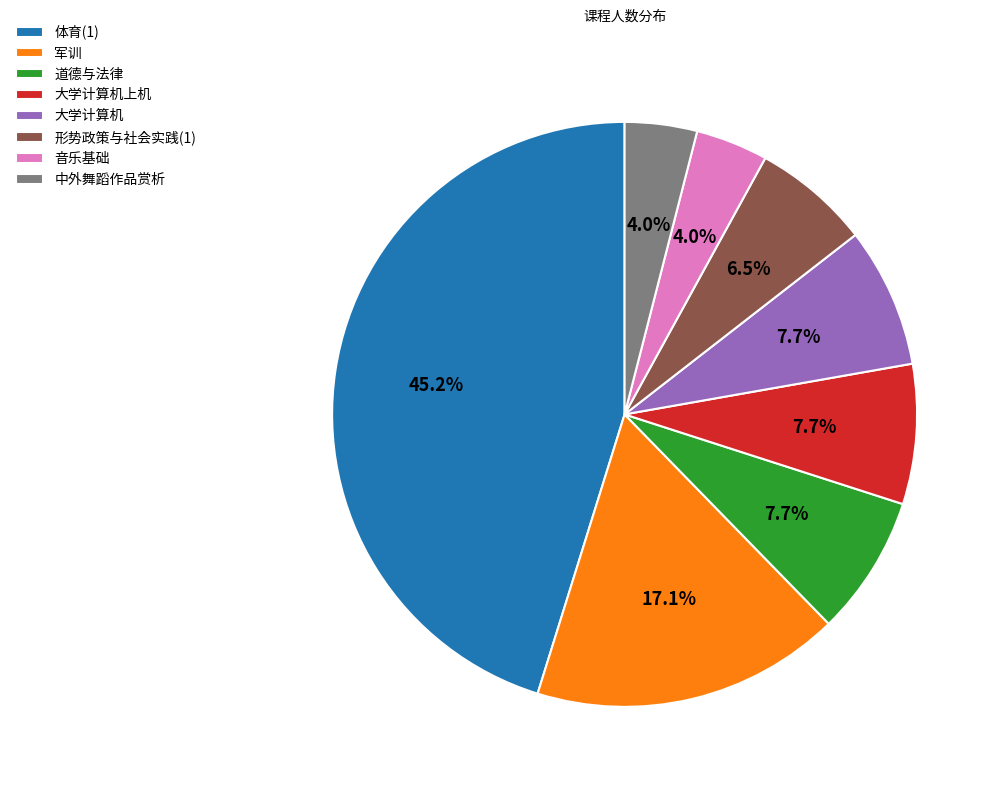

Between 军训 and 中外舞蹈作品赏析, which is larger?

军训